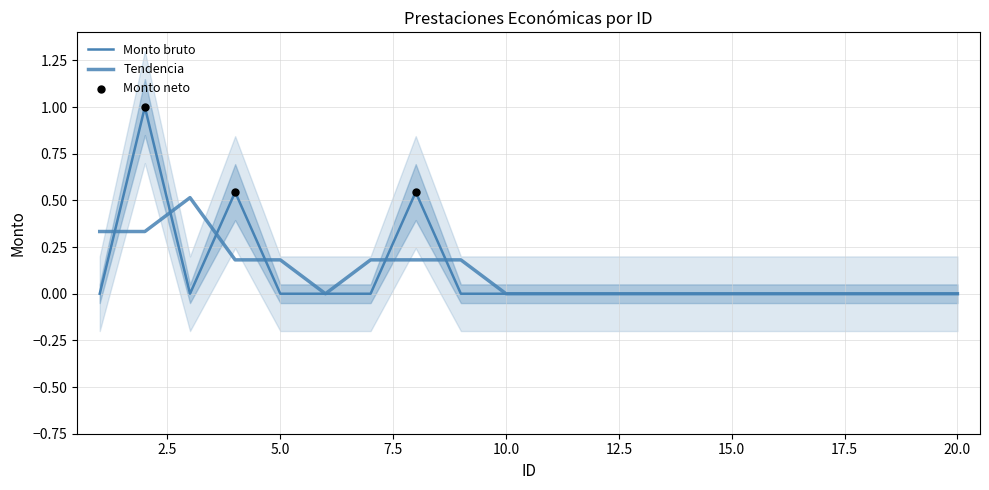

Between 4 and 2, which is larger?

2